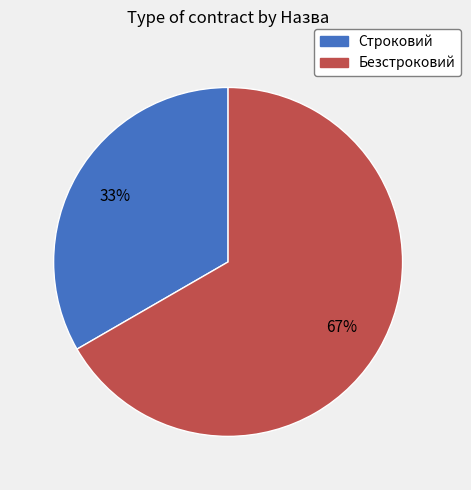

Approximately how many times larger is the value at Безстроковий compared to Строковий?

2.0